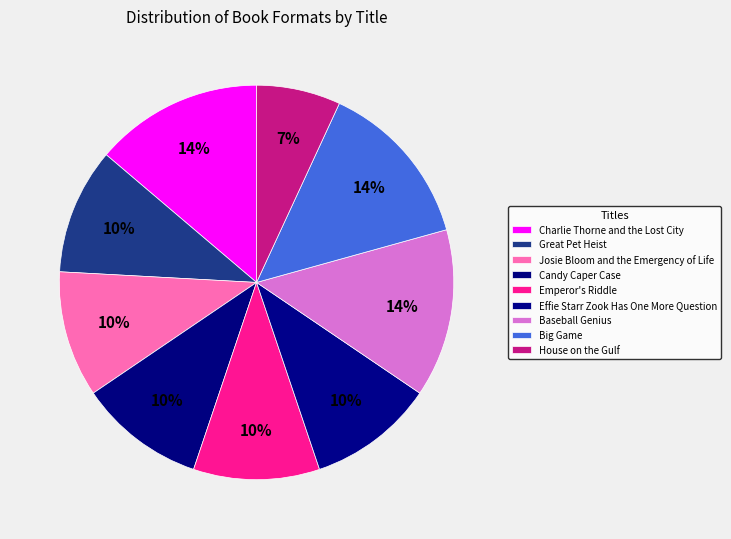

What percentage is NOT represented by Emperor's Riddle?

89.7%